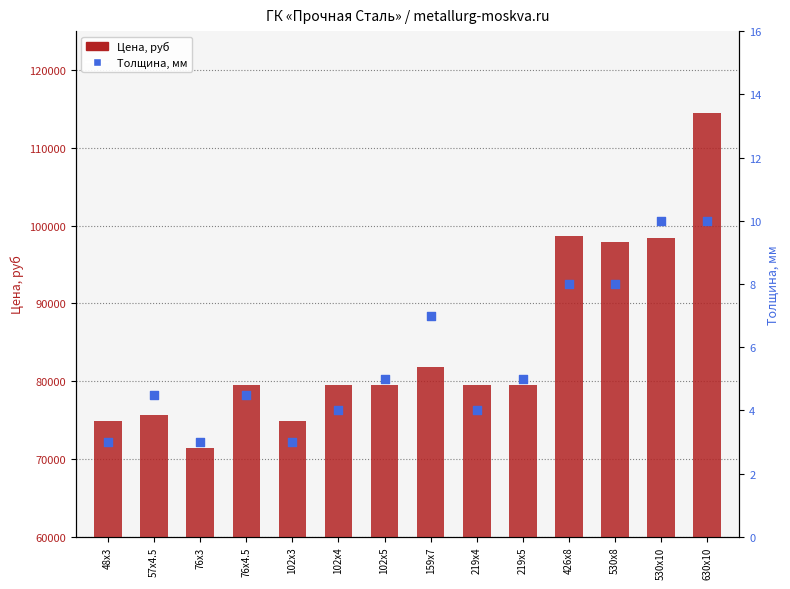

What is the total value across all series at 426x8?

98708.0